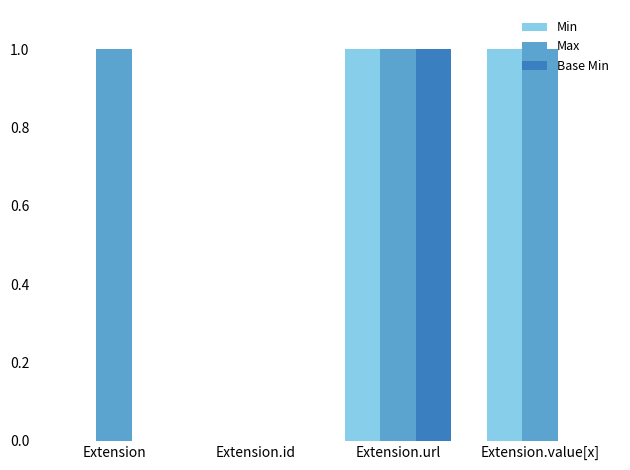

Reading left to right, list all the values displayed in this chart.

Min: Extension=0	Extension.id=0	Extension.url=1	Extension.value[x]=1
Max: Extension=1	Extension.id=0	Extension.url=1	Extension.value[x]=1
Base Min: Extension=0	Extension.id=0	Extension.url=1	Extension.value[x]=0